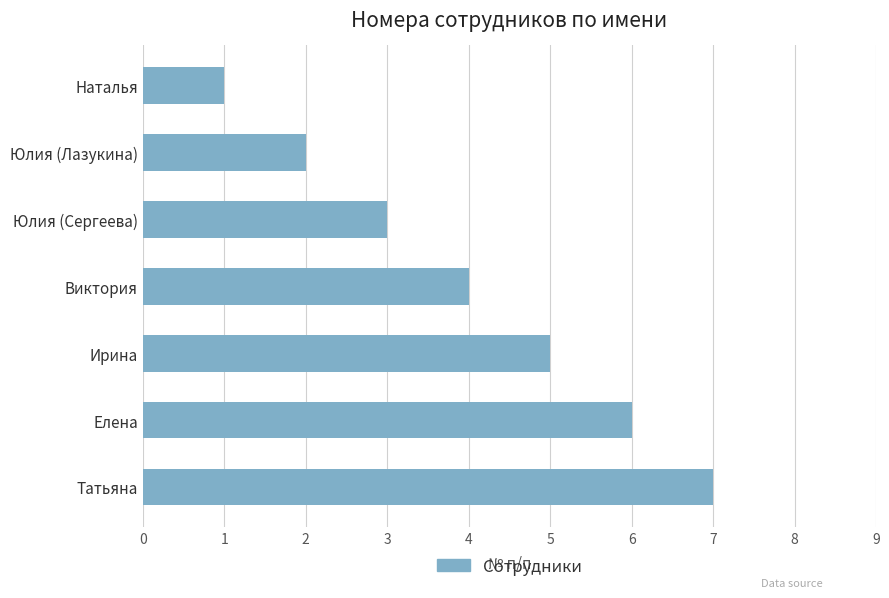

What is the greatest value displayed?

7